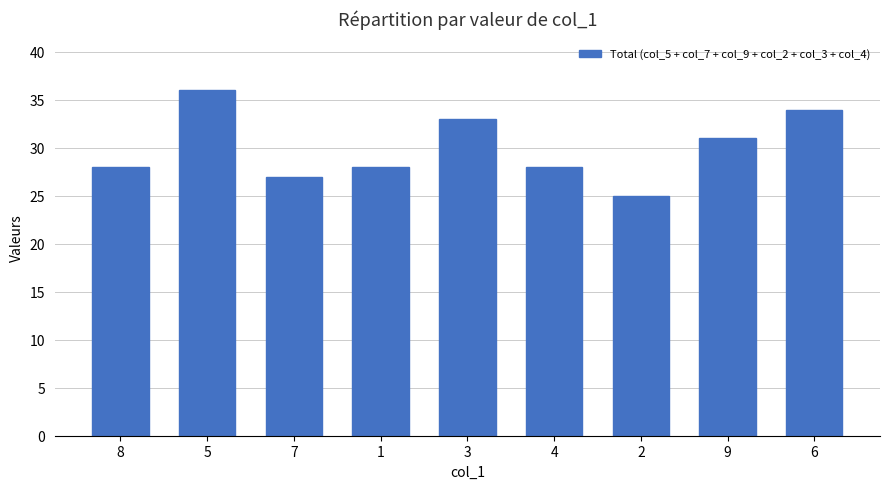

Read the value at 2, to the nearest 5.

25